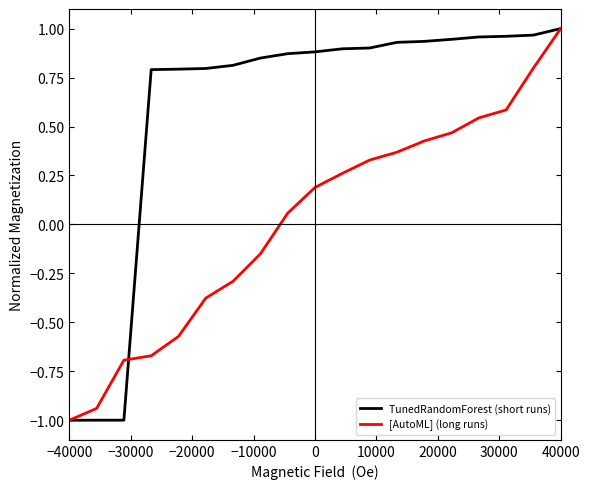

What is the smallest value displayed?

-1.0